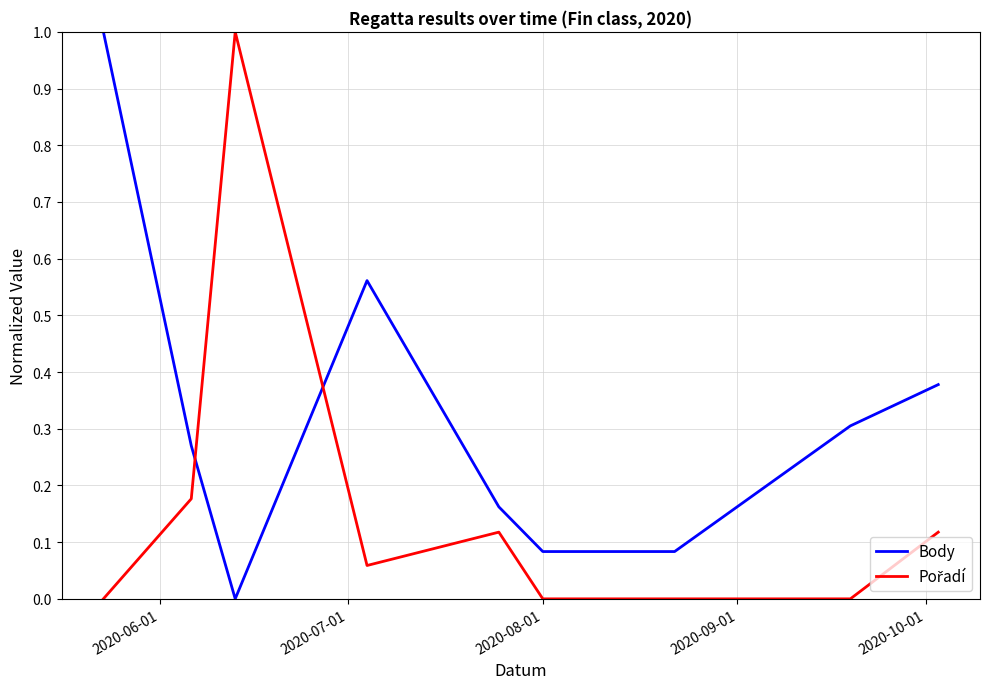

Which series has the largest total across all categories?

Body